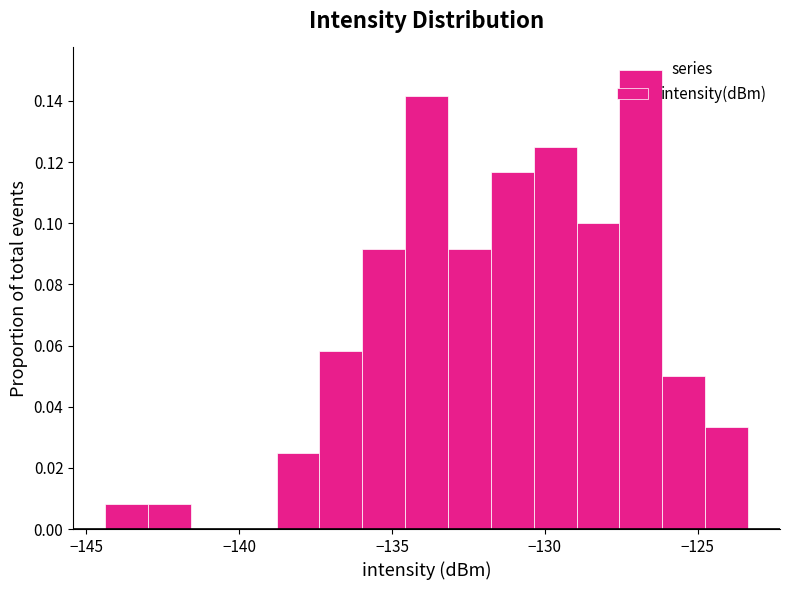

Read against the x-axis, roughly where is the centre of the tallest bar?

-127.0